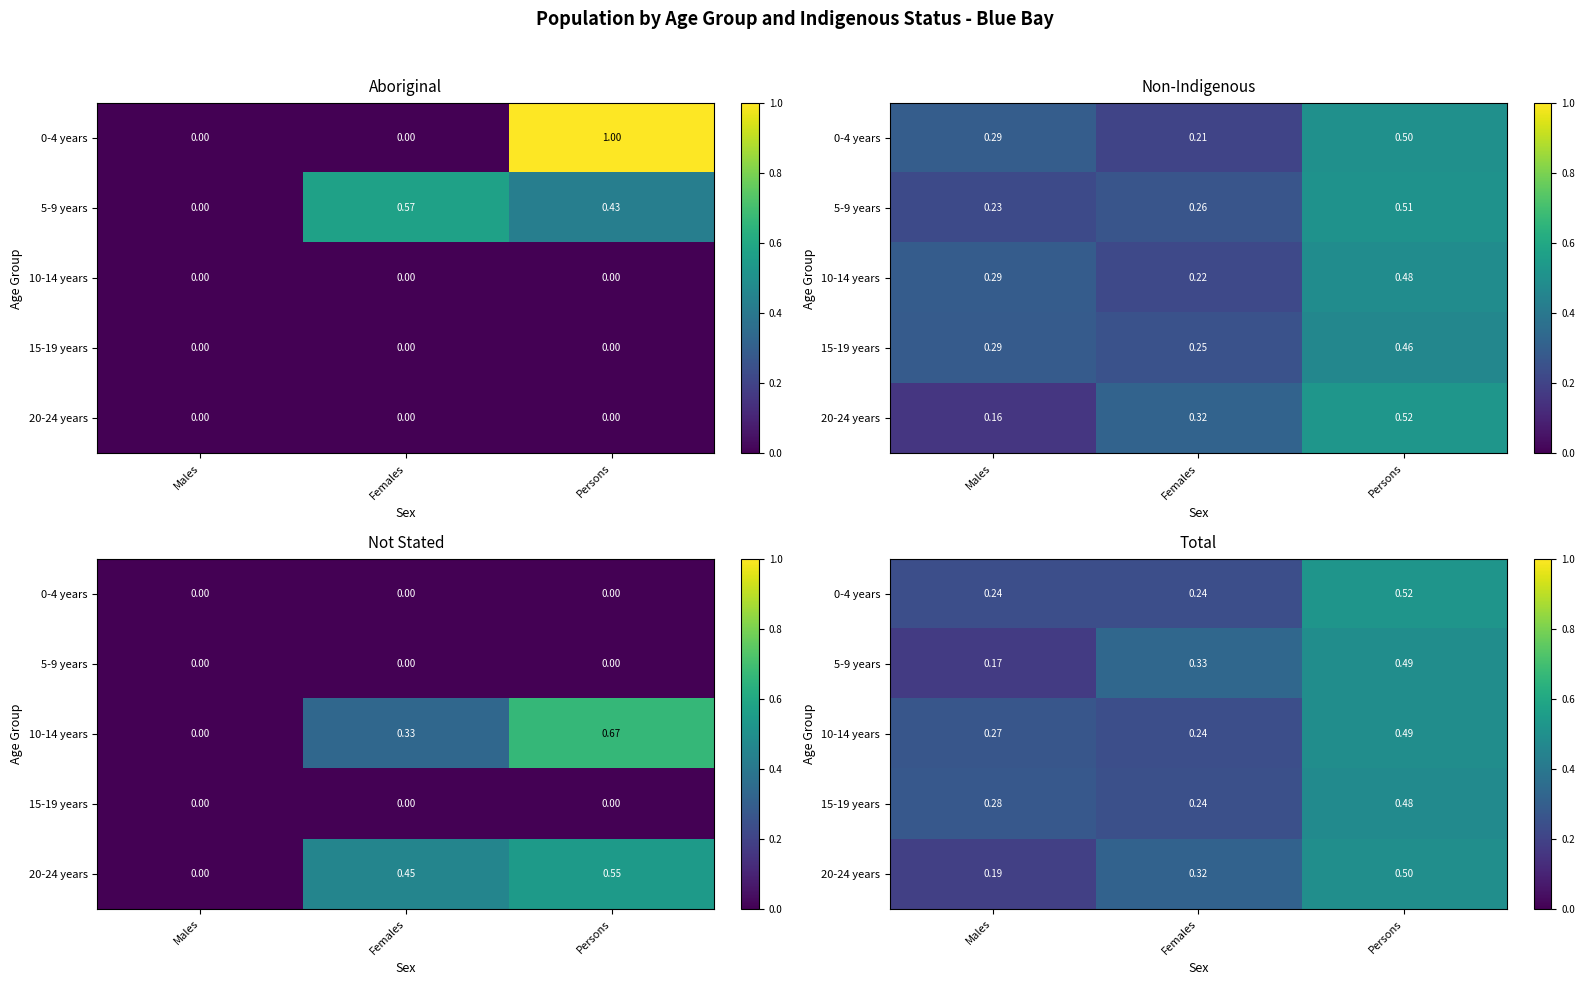

List the series in order of their peak value, highest first.

0-4 years, 20-24 years, 5-9 years, 10-14 years, 15-19 years